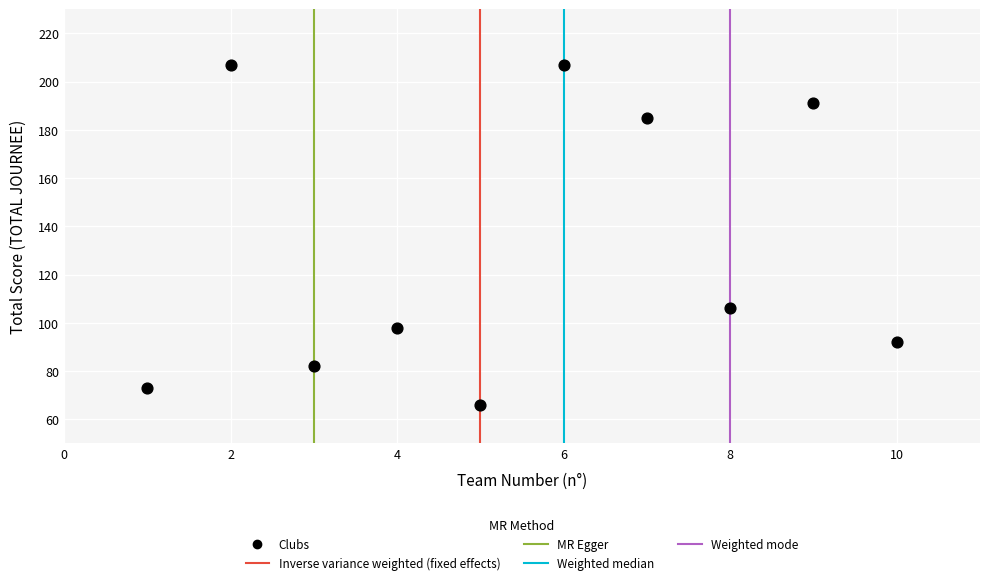

What is the average Y value?

131